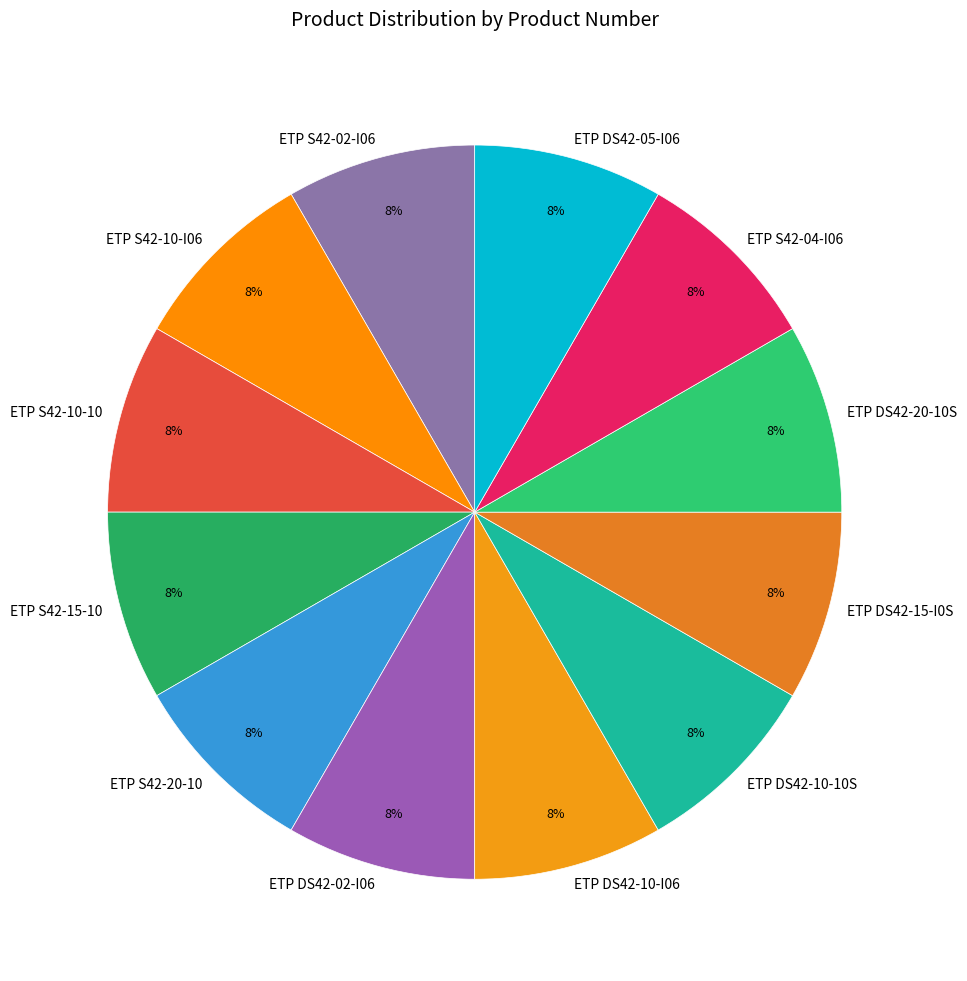

What is the ratio of the value at ETP S42-10-I06 to the value at ETP S42-10-10?

1.0